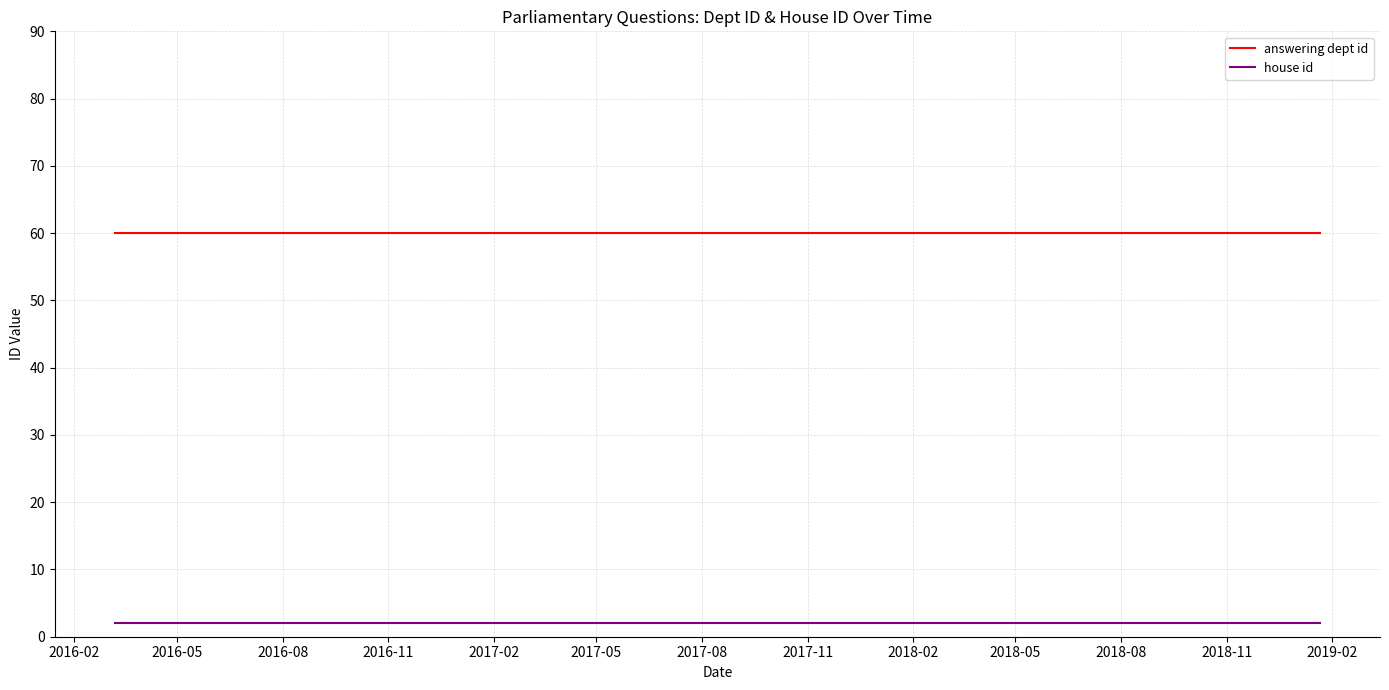

Count the number of data series in this chart.

2